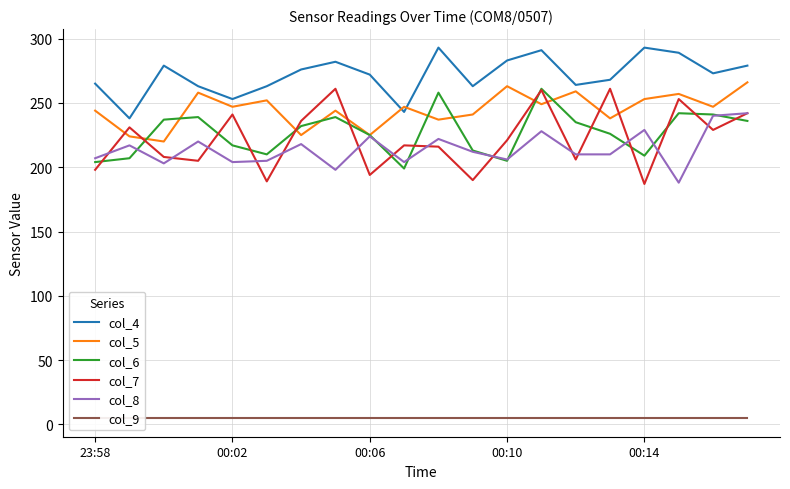

In col_8, how many points are higher than both neighbors (excluding endpoints)?

7